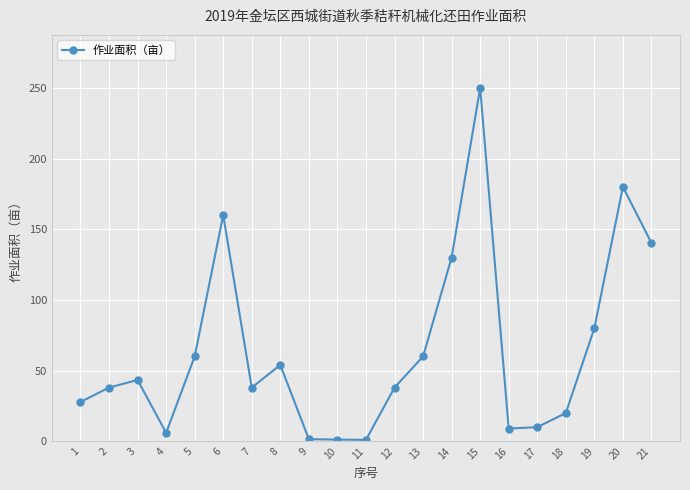

What is the change in value from 12 to 13?

+22.0